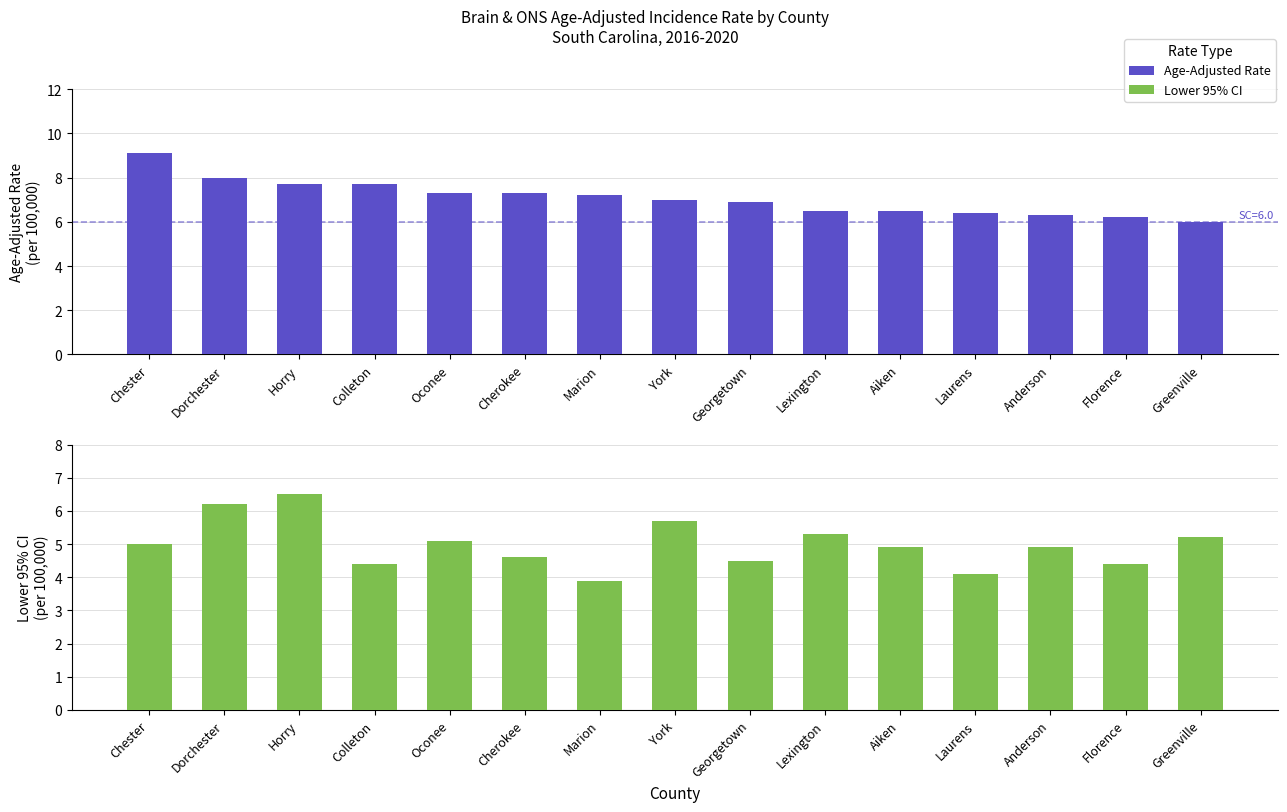

Rank the series at Florence from lowest to highest value.

Lower 95% CI, Age-Adjusted Rate